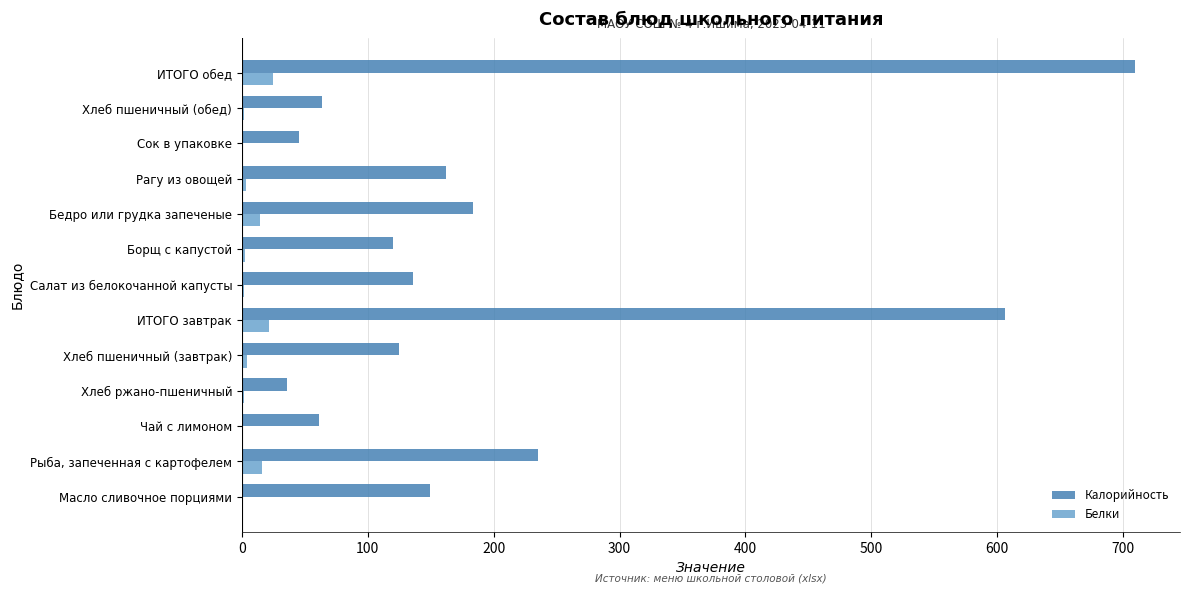

Count the number of categories in the chart.

13